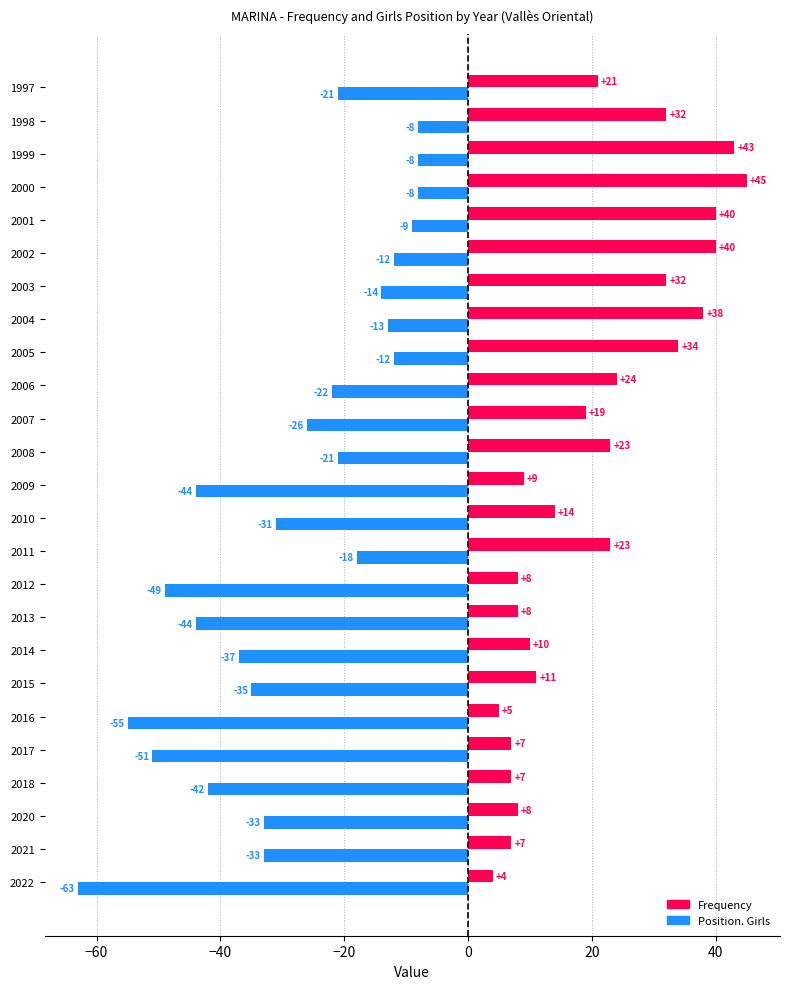

Which series has the largest total across all categories?

Frequency